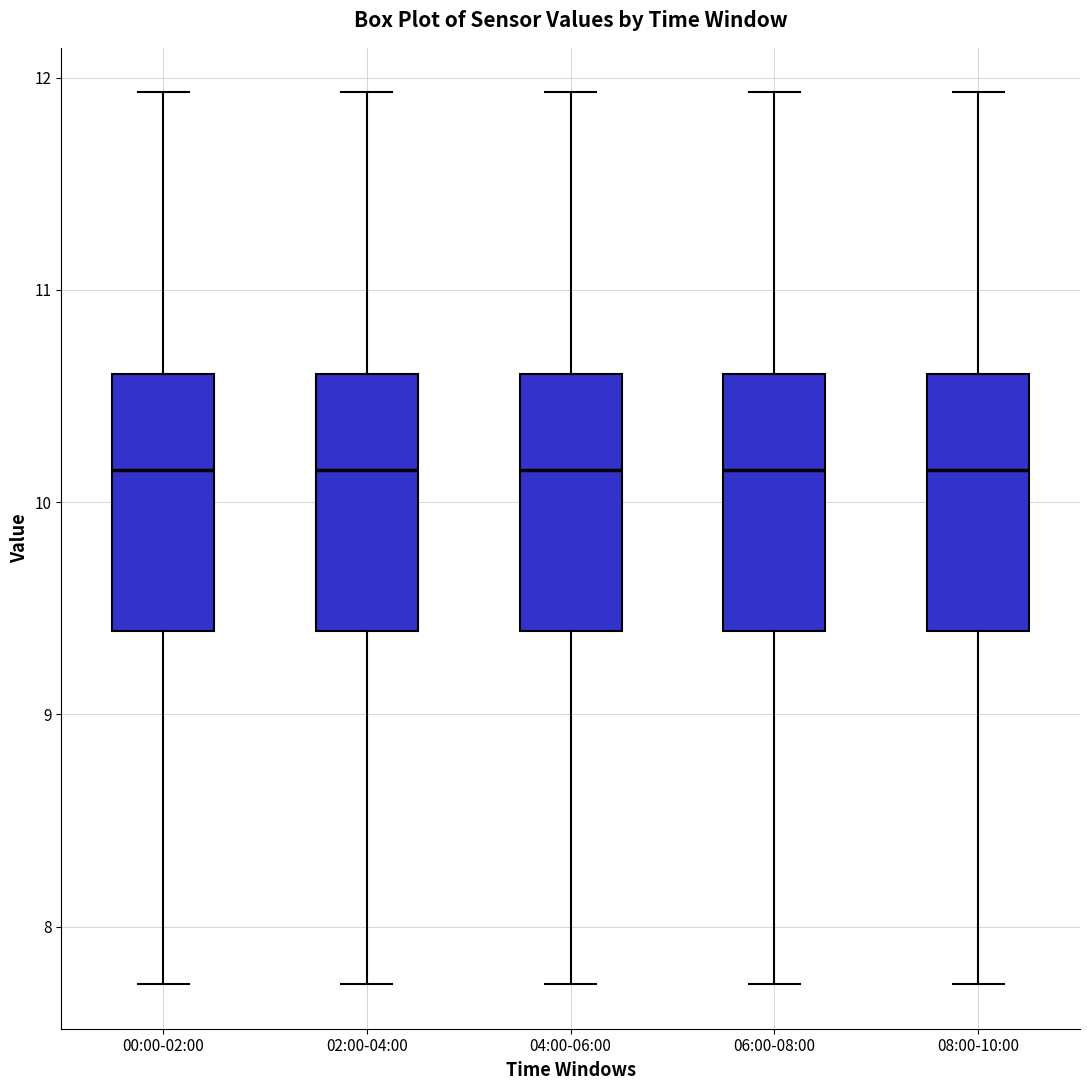

Where does the median line of the box for 02:00-04:00 sit on the y-axis? The values are not printed on the chart, so give them approximately, as read against the axis.

10.2